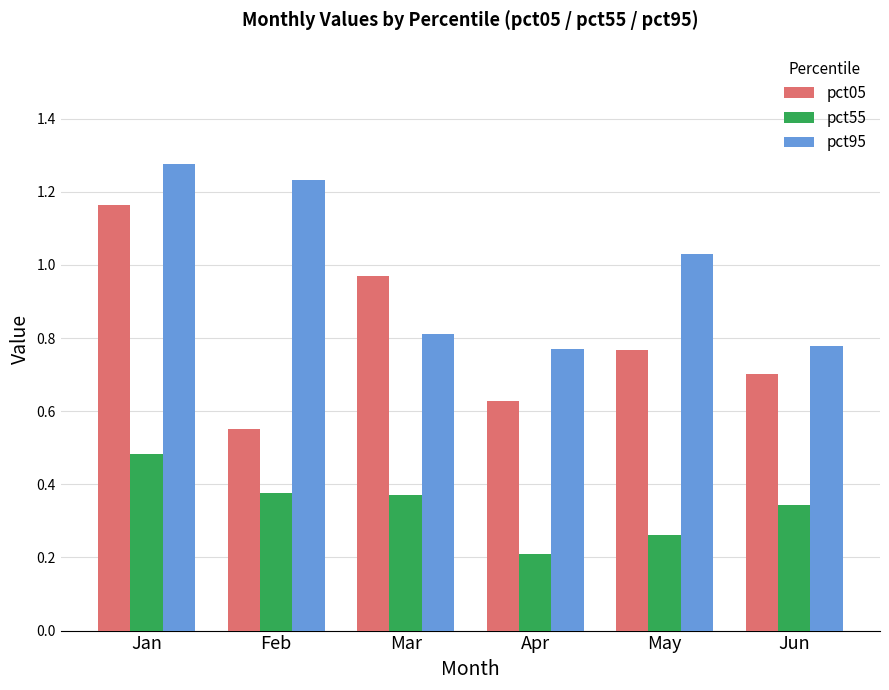

Is it true that pct05 equals 1.4 at Mar?

False